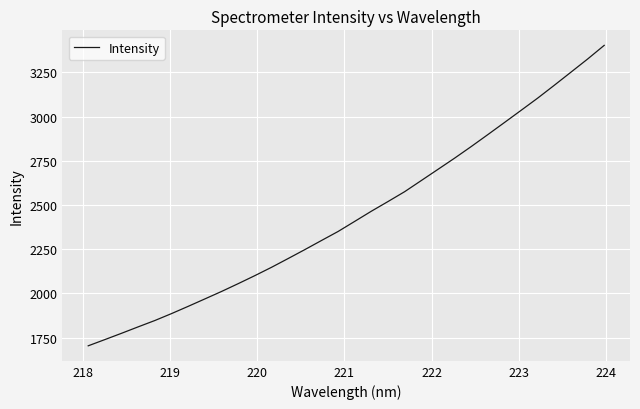

What is the difference between the maximum and minimum values?

1698.7